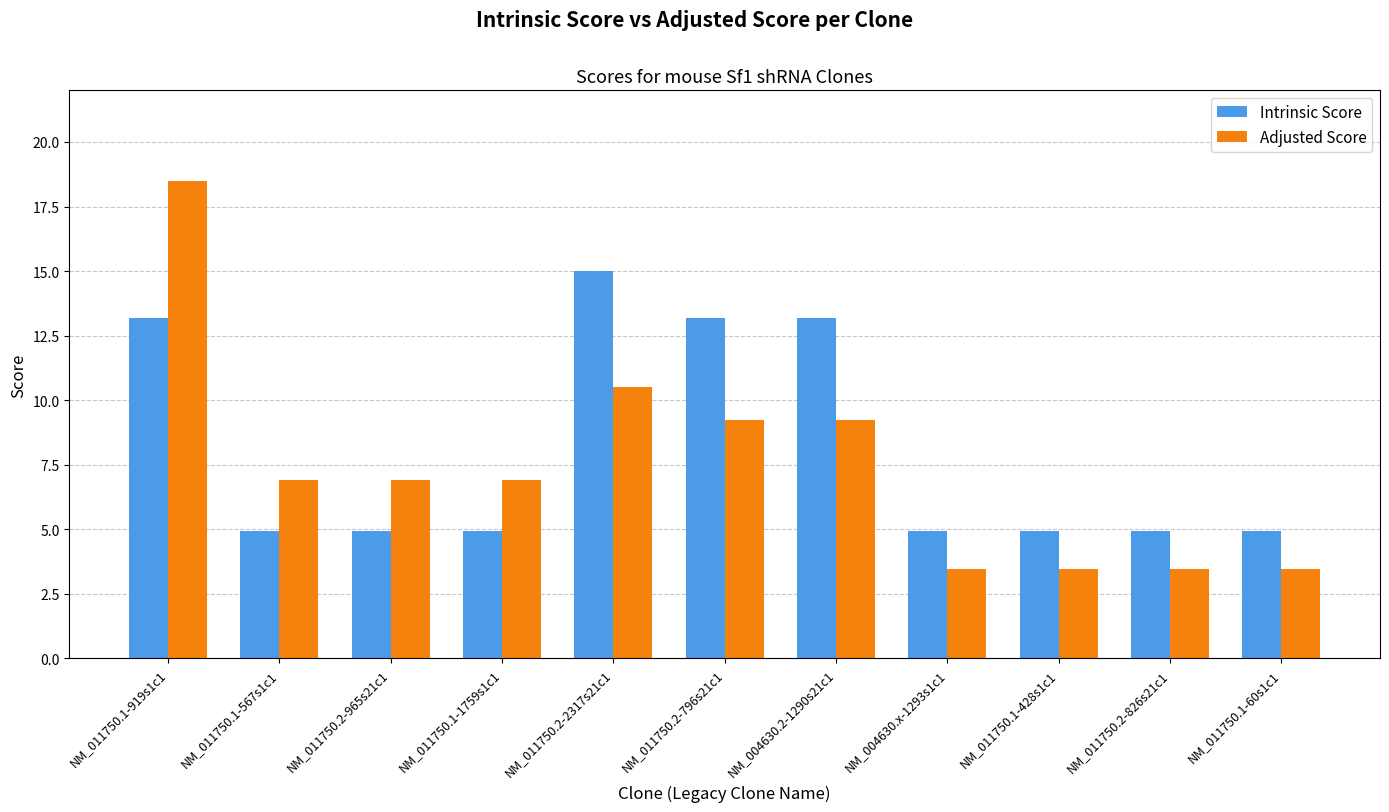

What is the total value across all series at NM_011750.1-919s1c1?

31.7